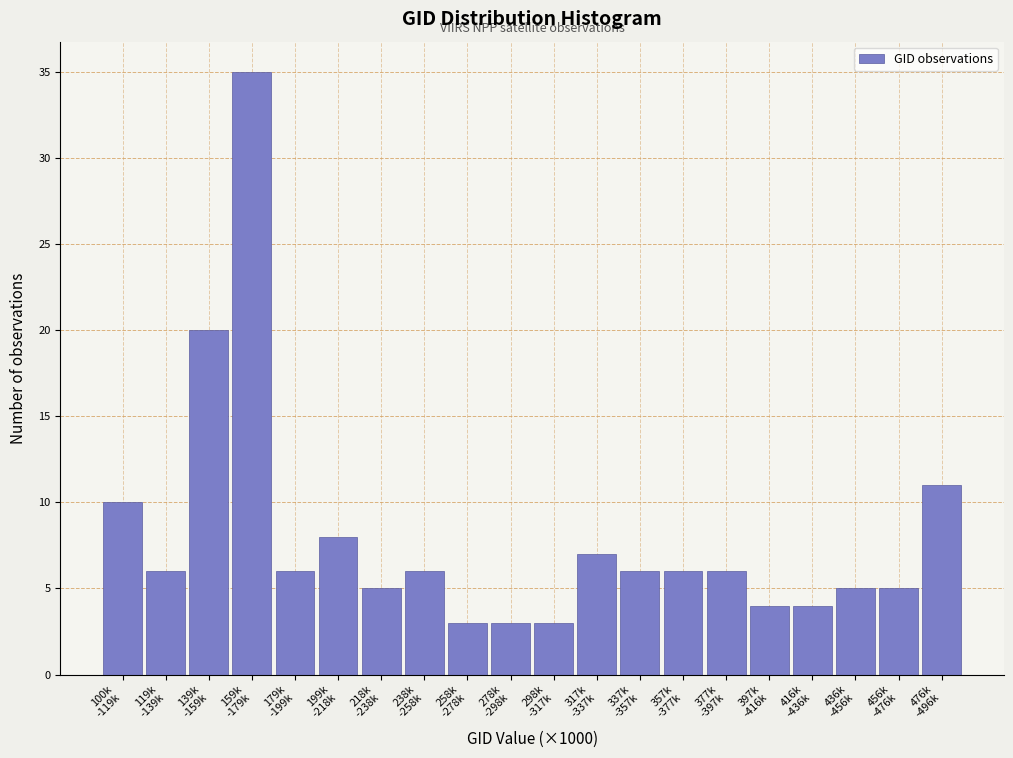

Reading right to left, what are all the values shown in this chart?

11	5	5	4	4	6	6	6	7	3	3	3	6	5	8	6	35	20	6	10